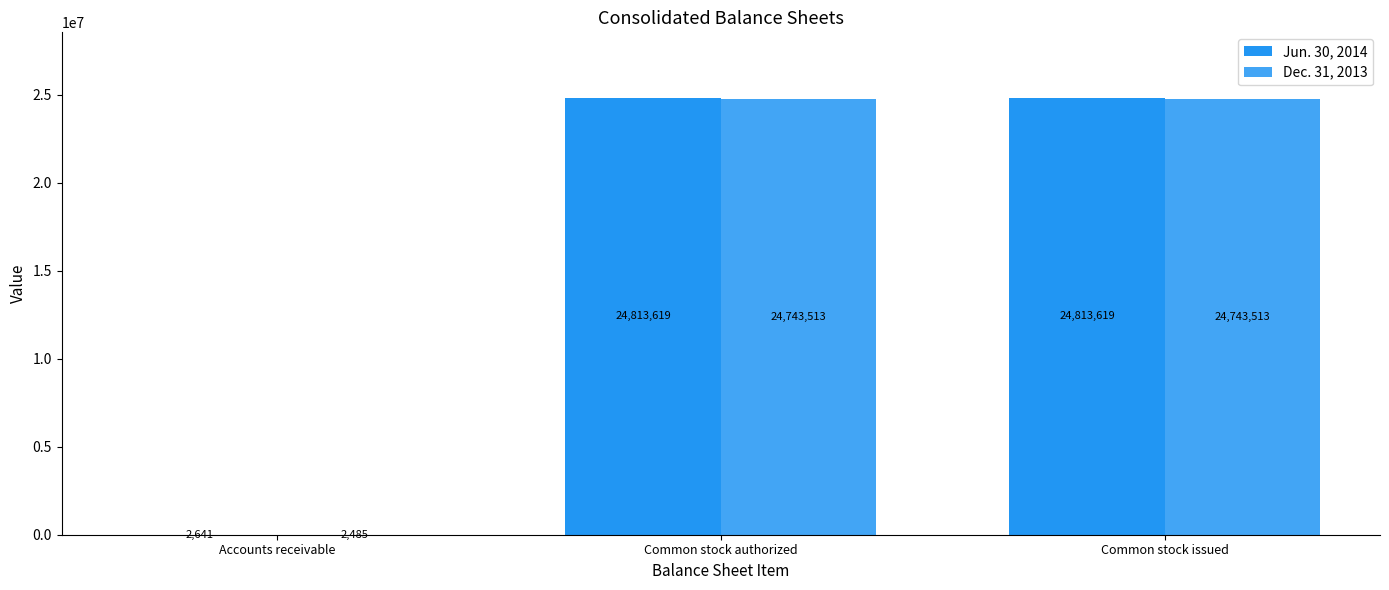

What value does the Dec. 31, 2013 series have at Common stock authorized, to the nearest 10?

24743510